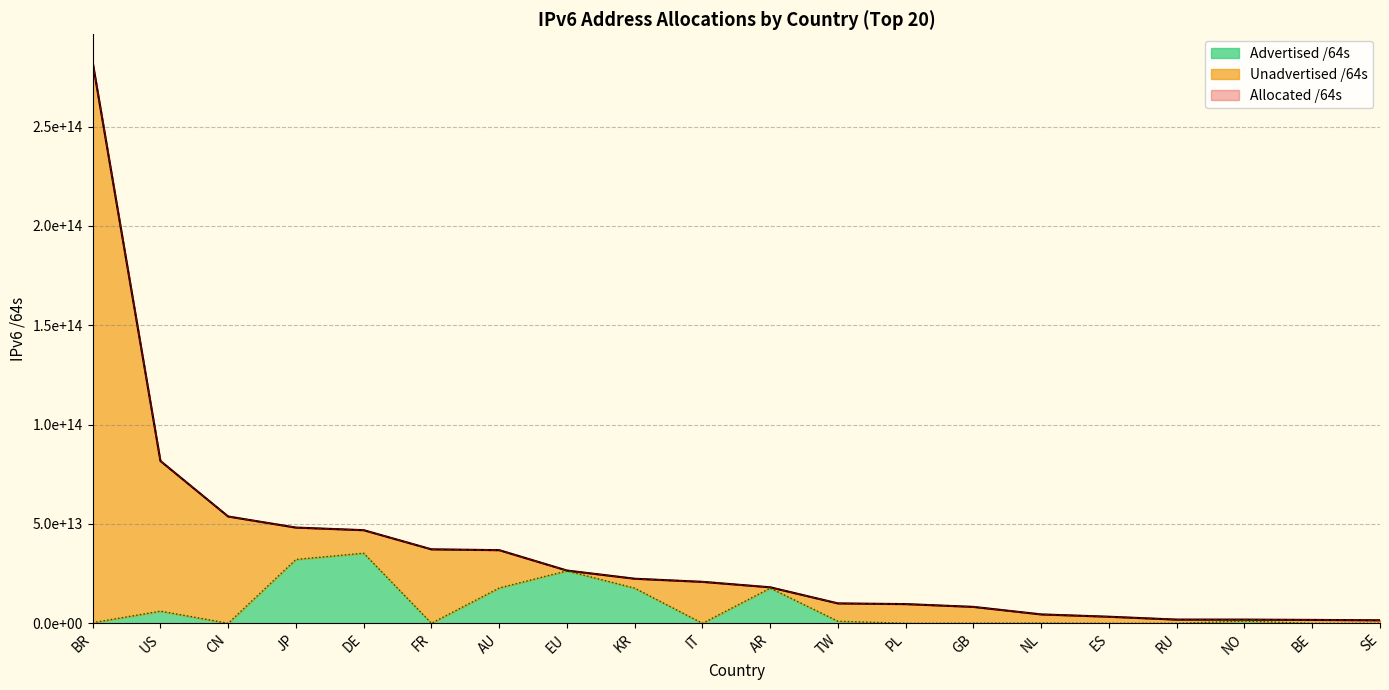

True or false: Unadvertised /64s and Advertised /64s intersect in this chart.

False